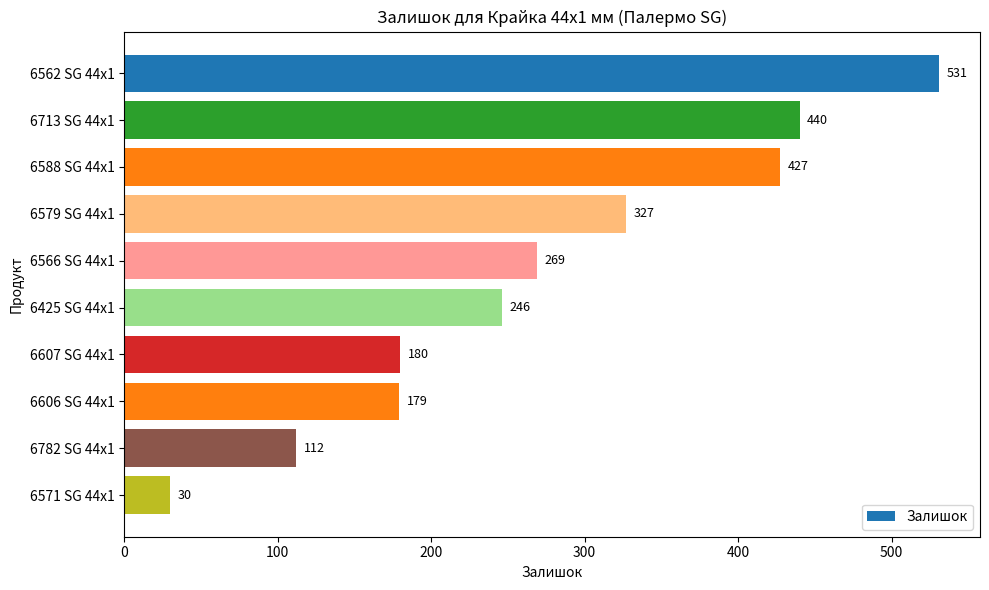

Reading top to bottom, what are all the values shown in this chart?

531	440	427	327	269	246	180	179	112	30